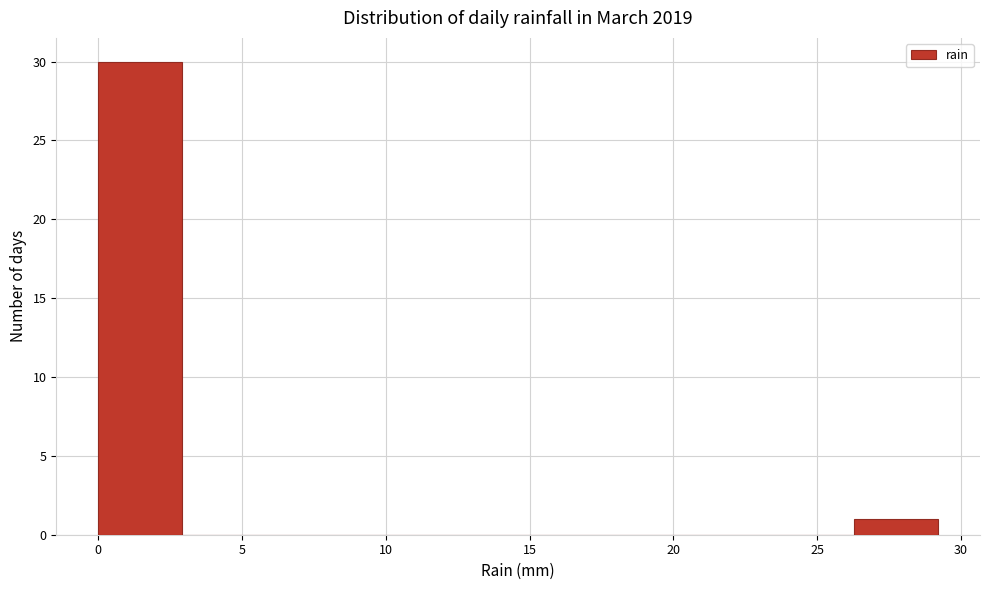

Reading left to right, transcribe this chart: for each bar, give the range it covers on the x-axis and its height. Neither the bar edges nor the heights are printed on the chart, so give them approximately, as read against the axes.

0.0 to 3.0: 30
3.0 to 6.0: 0
6.0 to 9.0: 0
9.0 to 11.5: 0
11.5 to 14.5: 0
14.5 to 17.5: 0
17.5 to 20.5: 0
20.5 to 23.5: 0
23.5 to 26.5: 0
26.5 to 29.0: 1